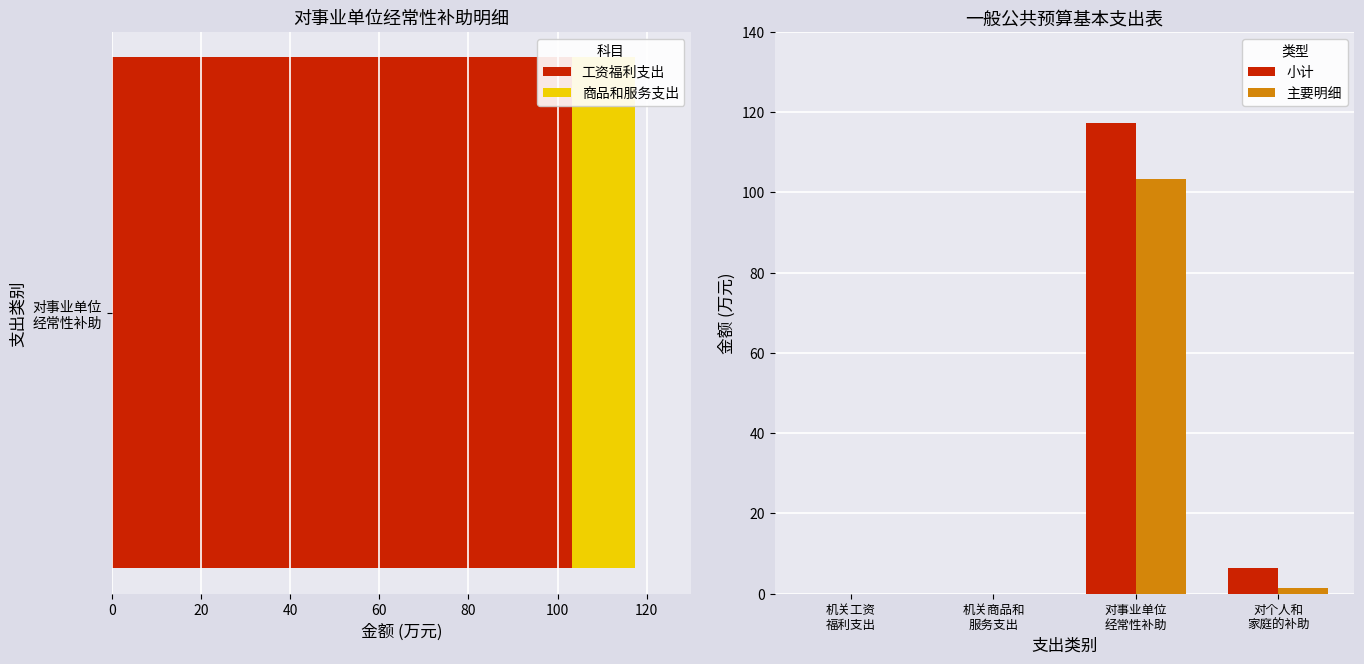

What is the highest value of the 主要明细 series?

103.3